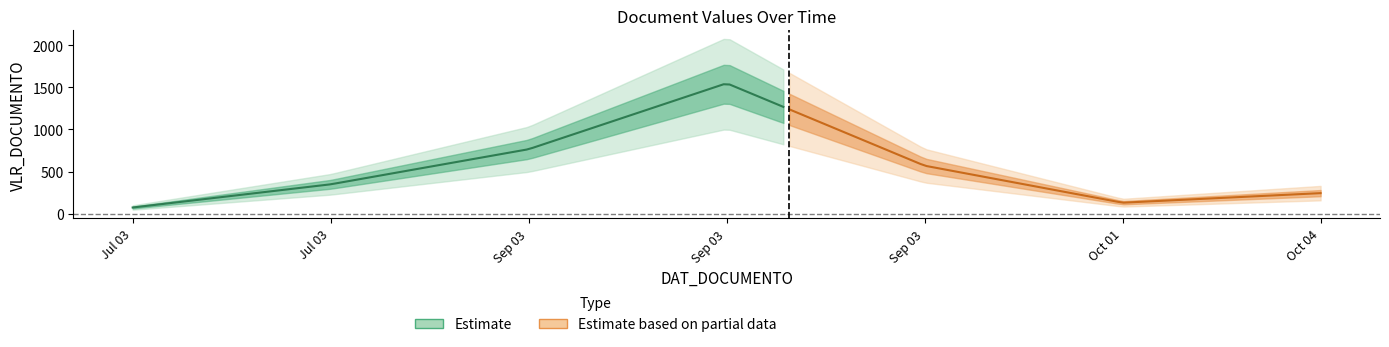

The value at 2013-07-03 is 115.5. True or false?

False